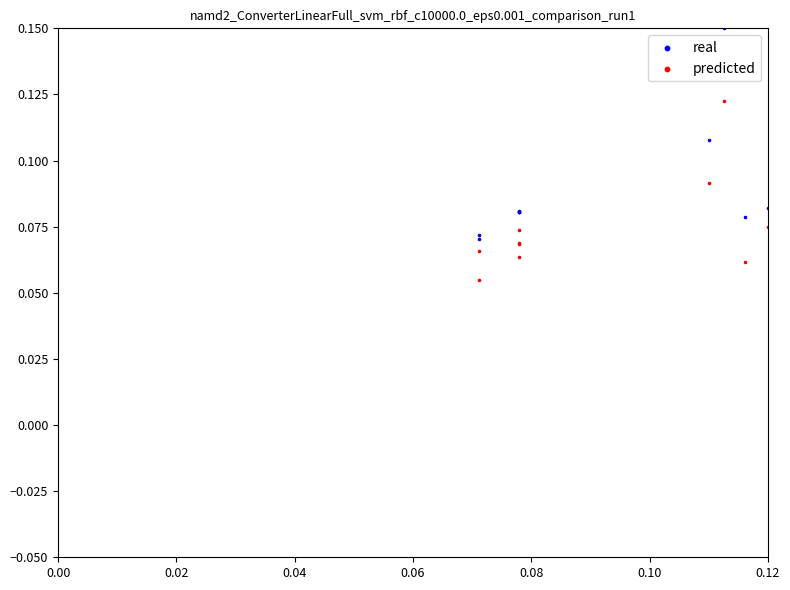

Which series reaches the maximum Y coordinate?

real